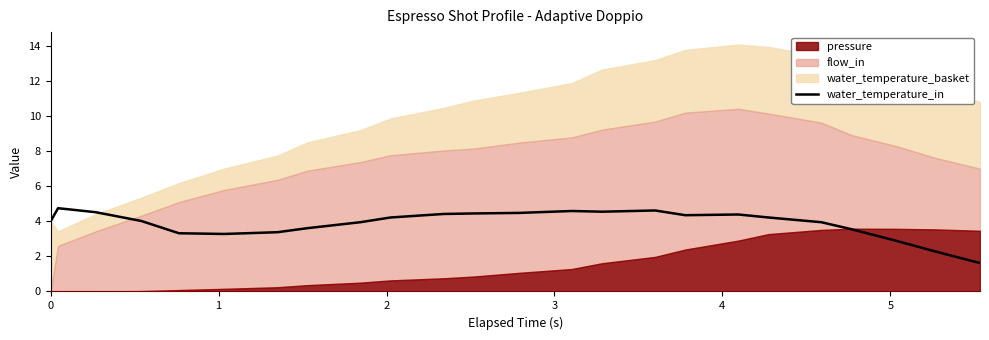

What is the difference between the maximum and minimum values?

3.1